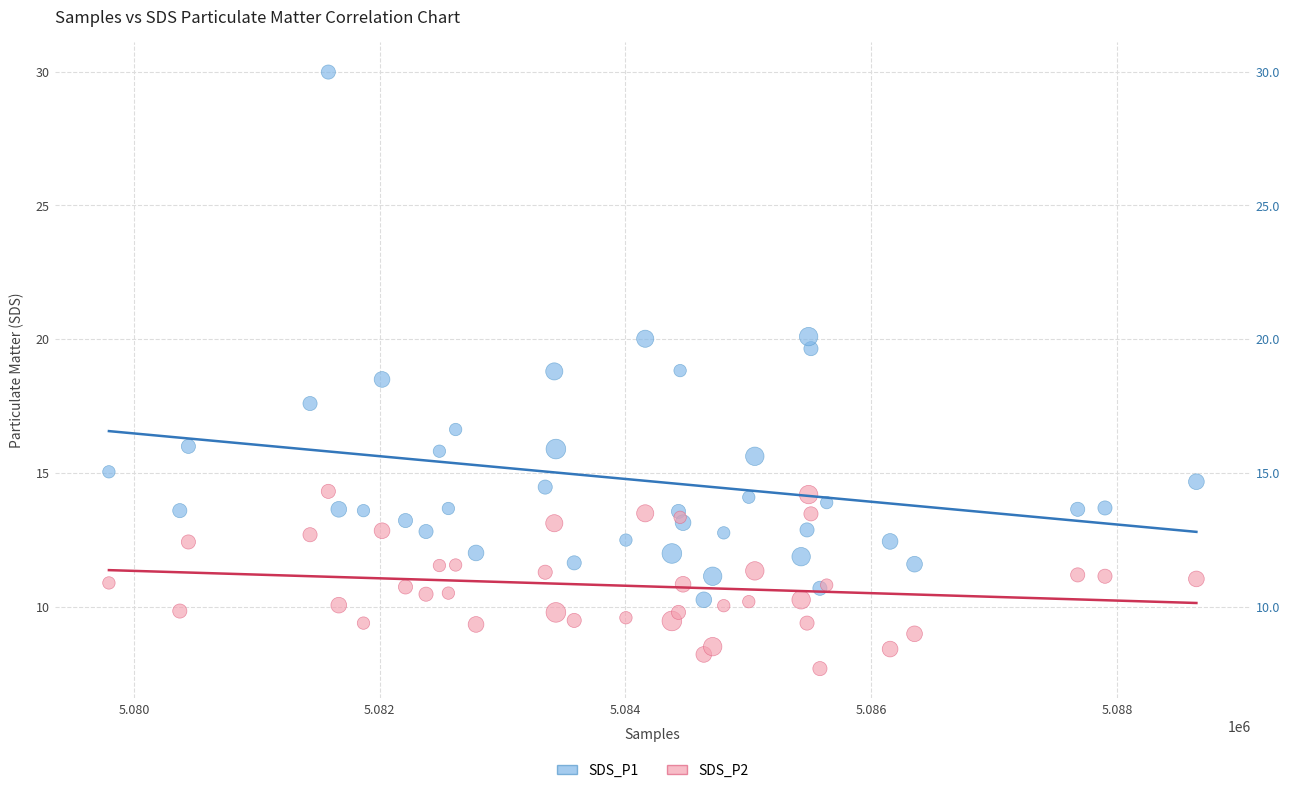

Which series has the largest Y range (max minus min)?

SDS_P1